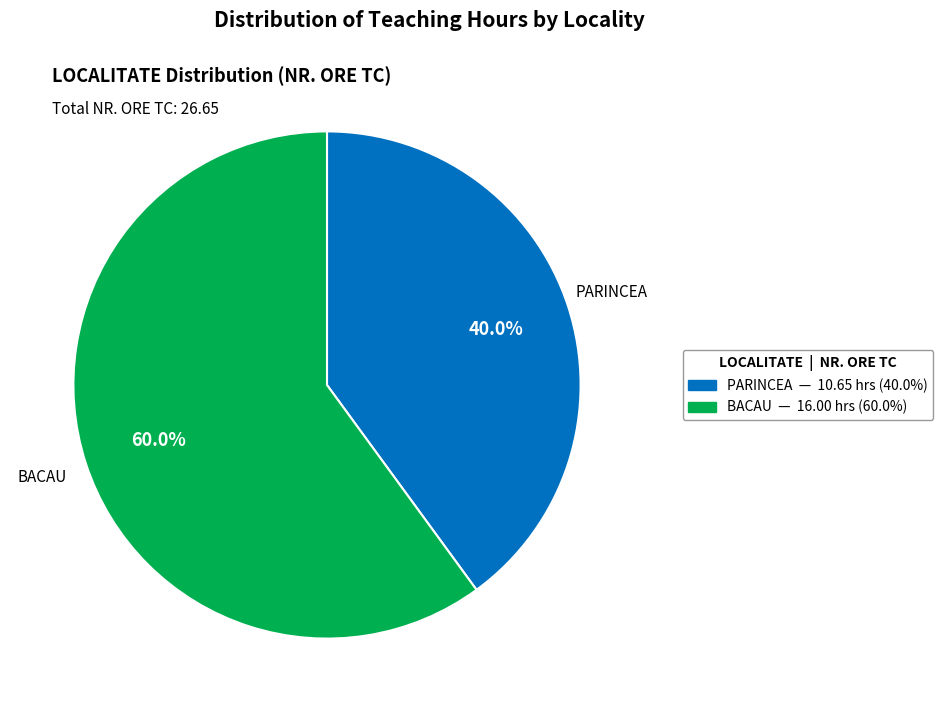

Does any single category account for the majority?

Yes